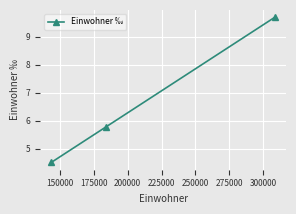

What is the maximum value shown in the chart?

9.7